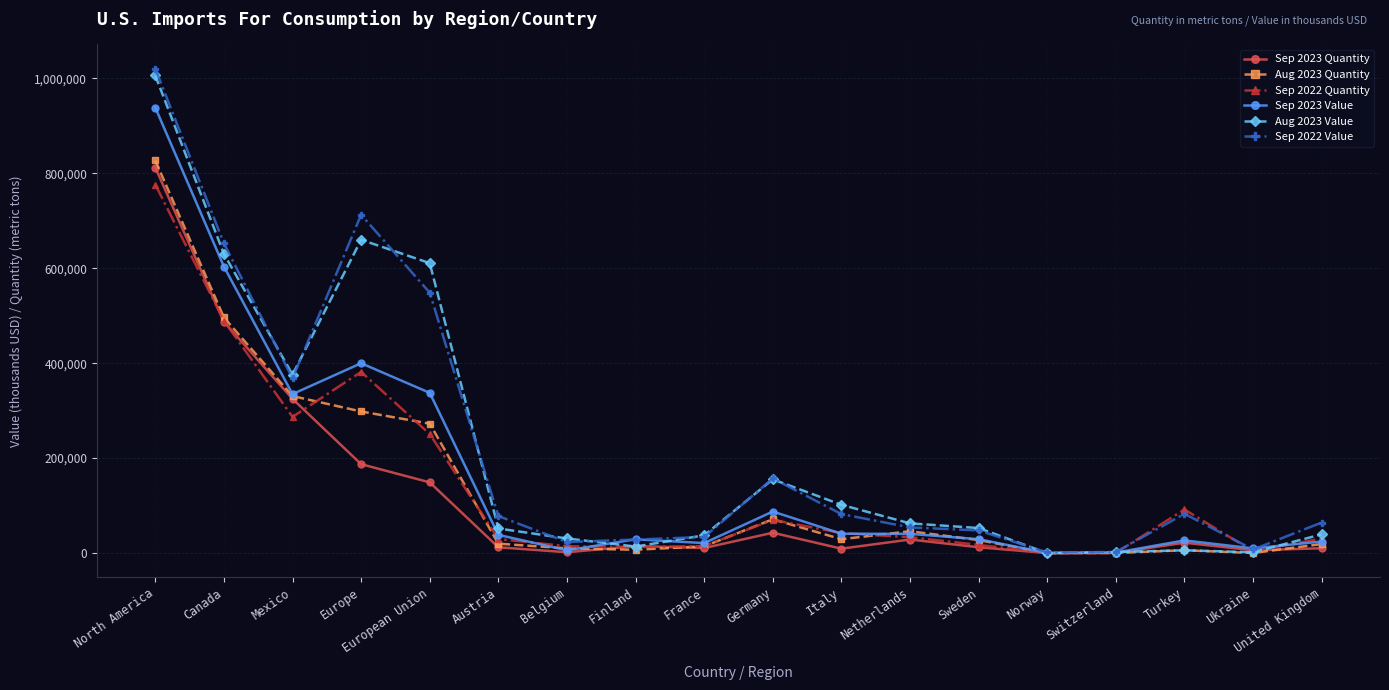

In Sep 2023 Value, how many points are lower than both neighbors (excluding endpoints)?

5